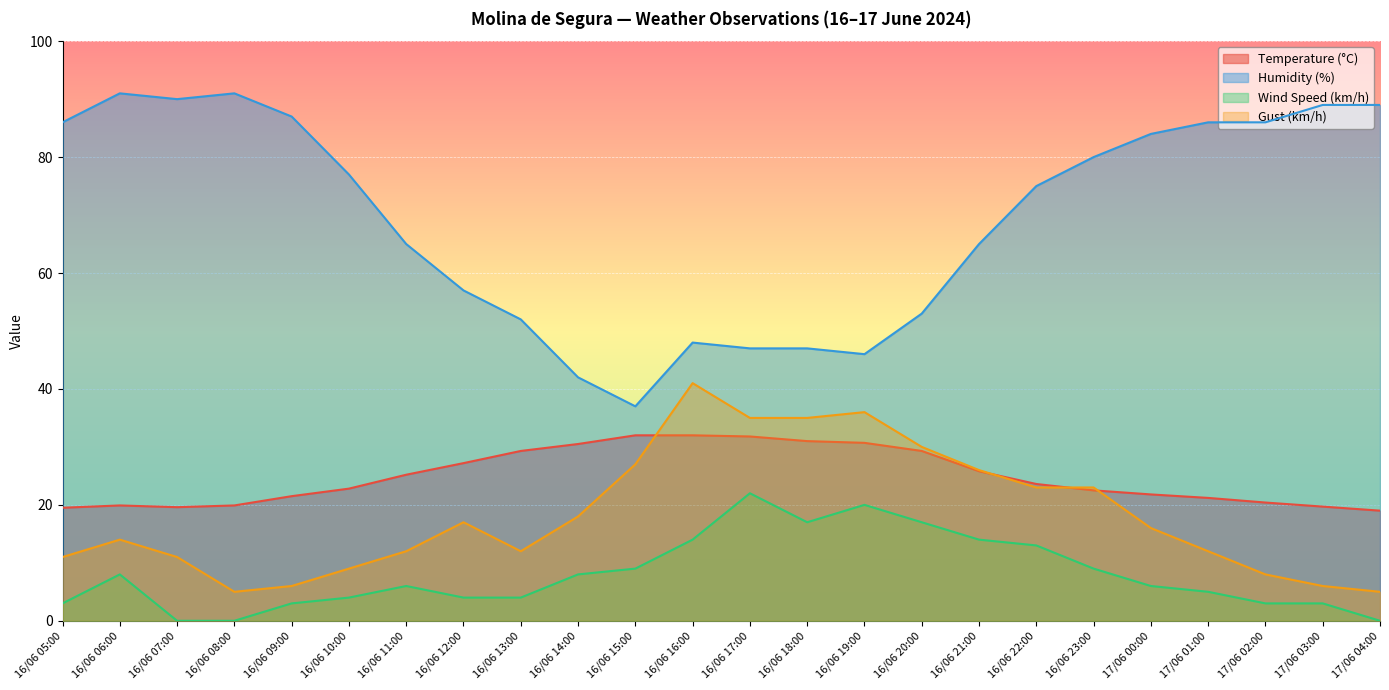

Reading right to left, what are all the values shown in this chart?

Temperature (°C): 19.0	19.7	20.4	21.2	21.8	22.5	23.6	25.8	29.3	30.7	31.0	31.8	32.0	32.0	30.5	29.3	27.2	25.2	22.8	21.5	19.9	19.6	19.9	19.5
Humidity (%): 89.0	89.0	86.0	86.0	84.0	80.0	75.0	65.0	53.0	46.0	47.0	47.0	48.0	37.0	42.0	52.0	57.0	65.0	77.0	87.0	91.0	90.0	91.0	86.0
Wind Speed (km/h): 0.0	3.0	3.0	5.0	6.0	9.0	13.0	14.0	17.0	20.0	17.0	22.0	14.0	9.0	8.0	4.0	4.0	6.0	4.0	3.0	0.0	0.0	8.0	3.0
Gust (km/h): 5.0	6.0	8.0	12.0	16.0	23.0	23.0	26.0	30.0	36.0	35.0	35.0	41.0	27.0	18.0	12.0	17.0	12.0	9.0	6.0	5.0	11.0	14.0	11.0